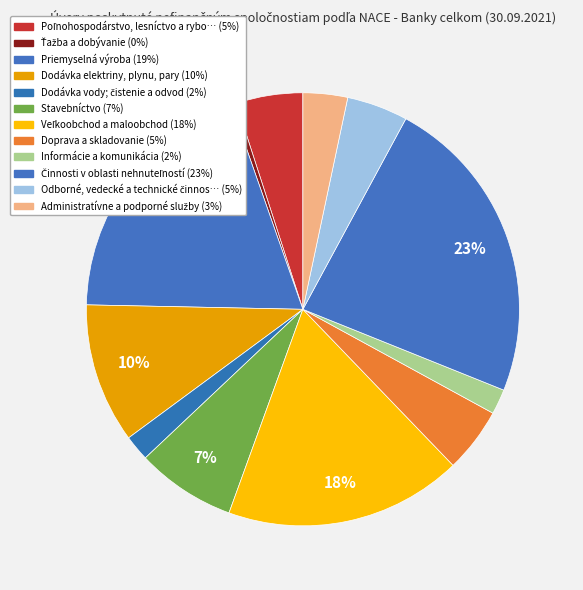

Is there a majority slice in this chart?

No